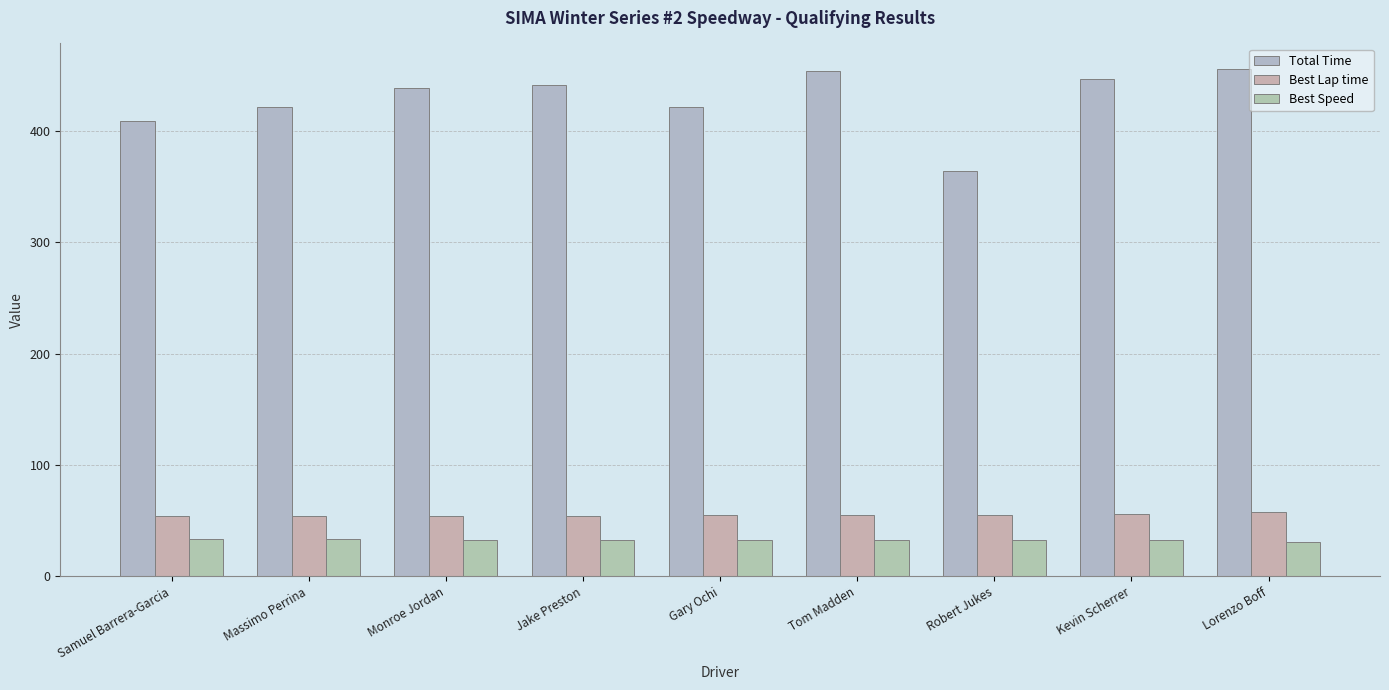

How many values in the Best Lap time series are below 54?

1